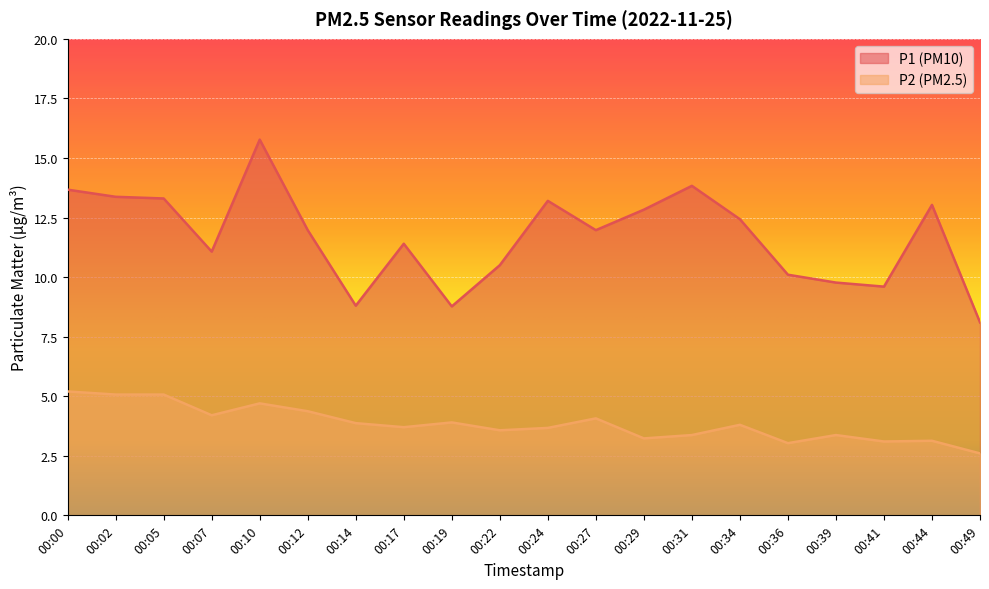

What is the sum of all P1 values?

233.5